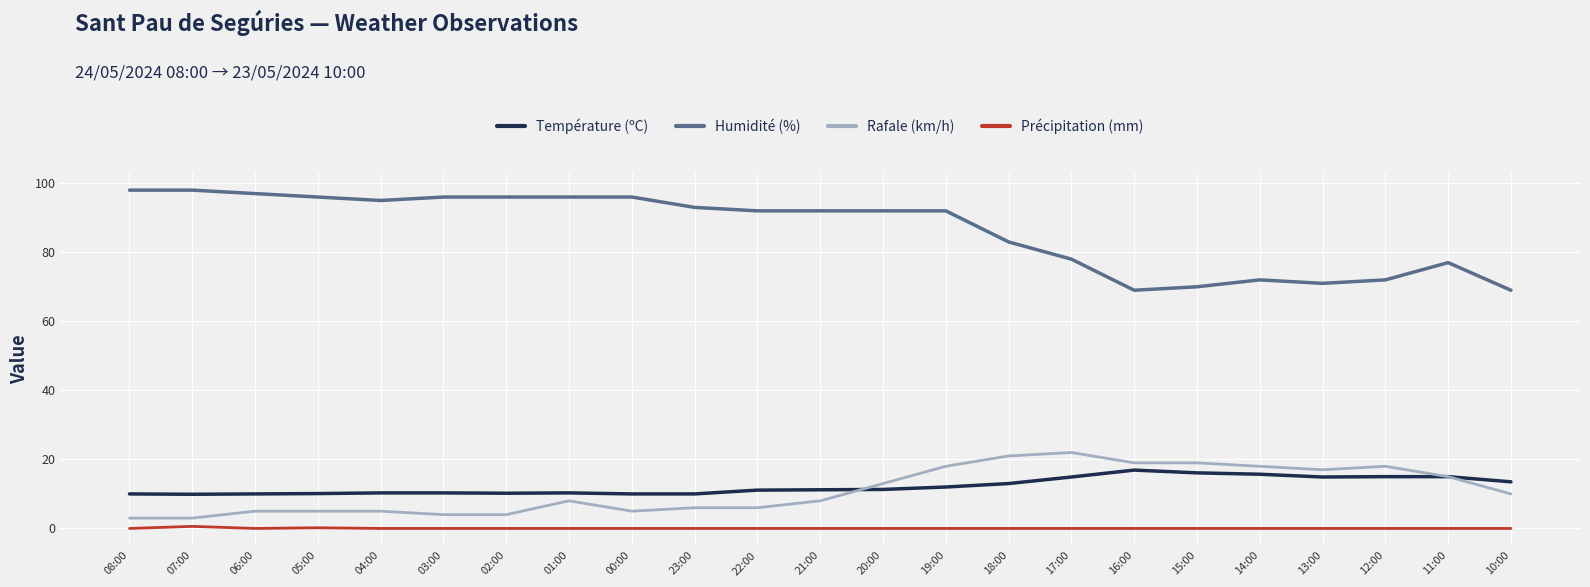

The value of Rafale (km/h) at 14:00 is 27.5. True or false?

False